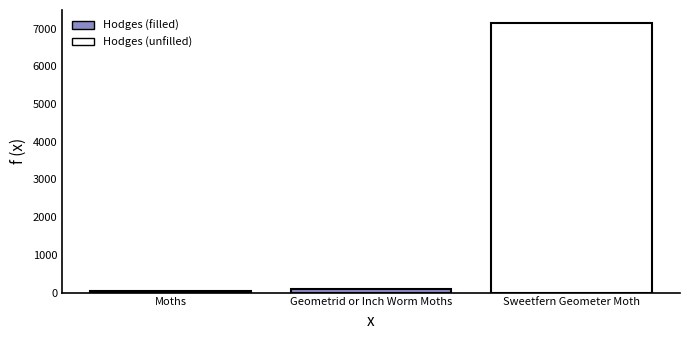

What is the label of the 1st bar from the right?

Sweetfern Geometer Moth